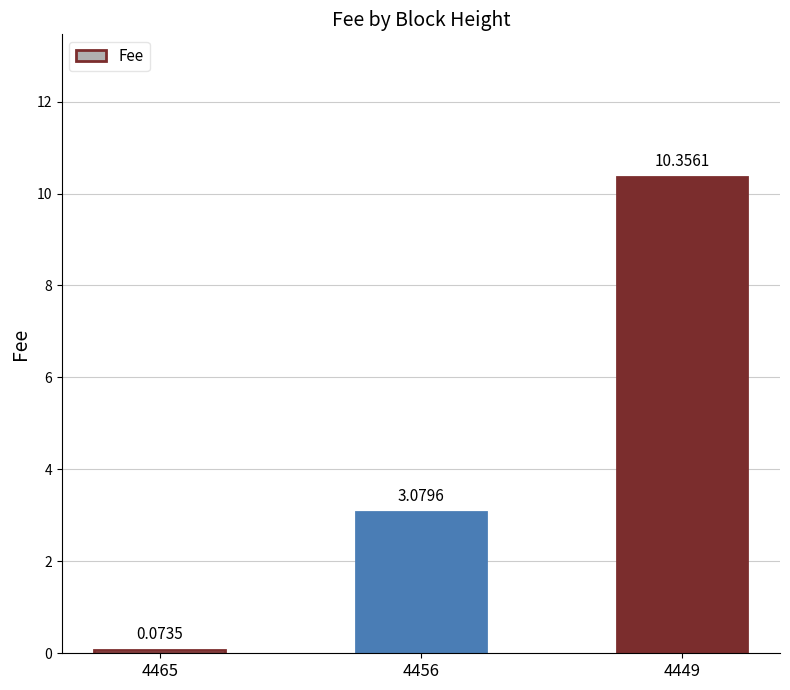

Count the number of values greater than 3.

2